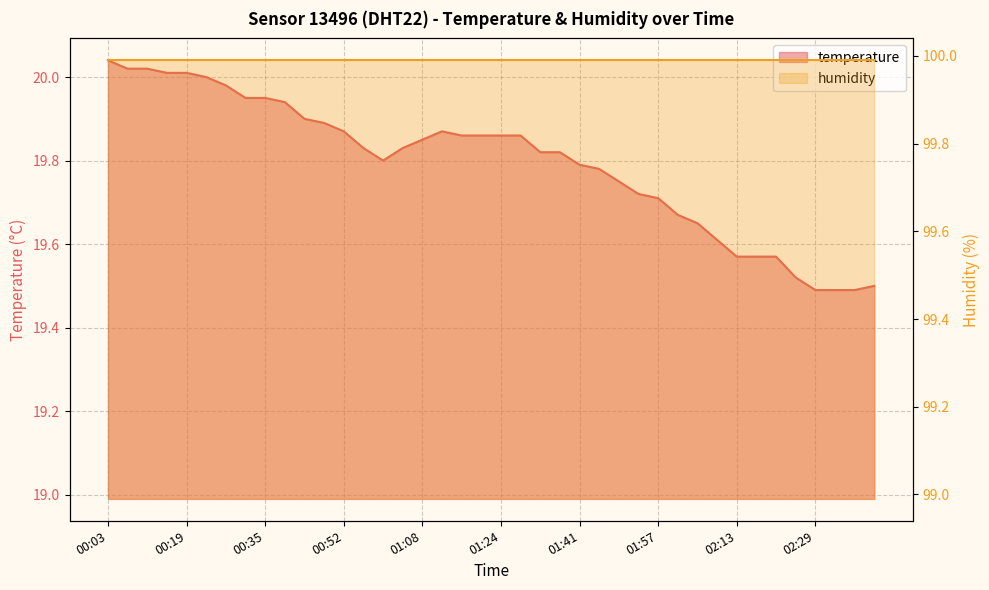

How many interior local valleys (lower than both neighbors) does the data have?

1